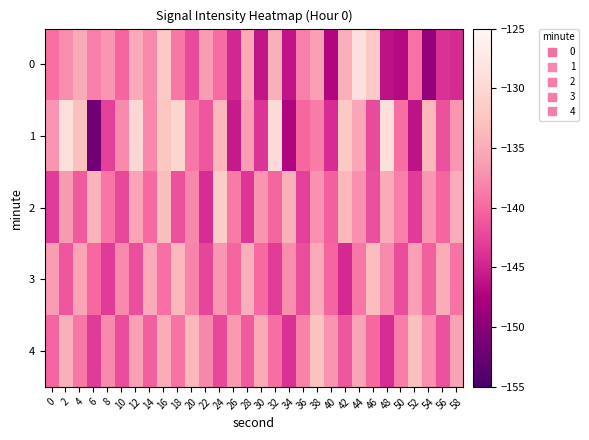

Reading right to left, extract all data points from this chart.

0: 58=-144.4	56=-144.0	54=-149.3	52=-139.4	50=-146.8	48=-146.3	46=-132.0	44=-128.7	42=-134.6	40=-147.1	38=-136.2	36=-138.4	34=-146.1	32=-134.6	30=-145.9	28=-135.2	26=-144.7	24=-139.7	22=-136.4	20=-142.1	18=-138.9	16=-131.8	14=-137.6	12=-135.0	10=-140.2	8=-136.8	6=-138.4	4=-135.2	2=-137.5	0=-139.5
1: 58=-136.7	56=-141.6	54=-133.9	52=-146.2	50=-139.5	48=-129.0	46=-142.0	44=-135.5	42=-131.8	40=-144.3	38=-138.7	36=-140.1	34=-147.2	32=-129.6	30=-143.8	28=-136.4	26=-145.6	24=-133.9	22=-141.2	20=-138.9	18=-130.5	16=-132.3	14=-137.8	12=-130.1	10=-137.5	8=-142.7	6=-151.9	4=-132.9	2=-128.9	0=-137.0
2: 58=-134.9	56=-140.1	54=-136.8	52=-143.2	50=-138.4	48=-135.1	46=-141.7	44=-137.2	42=-133.9	40=-140.6	38=-137.1	36=-142.8	34=-134.6	32=-140.2	30=-136.9	28=-143.6	26=-138.7	24=-131.4	22=-144.2	20=-137.9	18=-141.6	16=-133.1	14=-139.8	12=-135.7	10=-142.3	8=-139.0	6=-134.2	4=-140.9	2=-136.5	0=-143.2
3: 58=-139.2	56=-134.9	54=-140.6	52=-136.2	50=-141.9	48=-137.6	46=-133.2	44=-138.9	42=-144.6	40=-140.2	38=-135.1	36=-141.8	34=-137.4	32=-143.1	30=-139.8	28=-134.6	26=-140.1	24=-136.8	22=-142.4	20=-138.1	18=-133.9	16=-139.4	14=-135.1	12=-141.8	10=-137.6	8=-143.2	6=-139.9	4=-135.7	2=-141.2	0=-136.4
4: 58=-135.9	56=-141.6	54=-137.2	52=-132.9	50=-138.6	48=-144.2	46=-139.9	44=-135.6	42=-141.2	40=-136.9	38=-132.6	36=-138.2	34=-143.9	32=-139.6	30=-135.2	28=-140.9	26=-136.6	24=-142.2	22=-137.9	20=-133.6	18=-139.2	16=-134.9	14=-140.6	12=-136.2	10=-141.9	8=-137.6	6=-143.2	4=-138.9	2=-134.6	0=-140.1